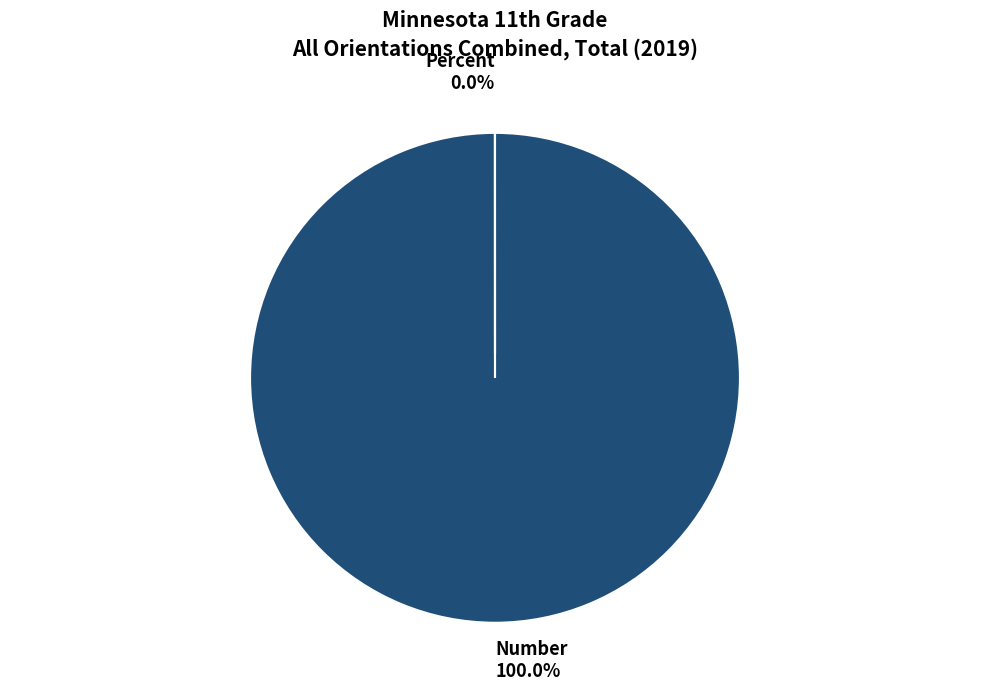

What percentage is NOT represented by Percent?

100.0%